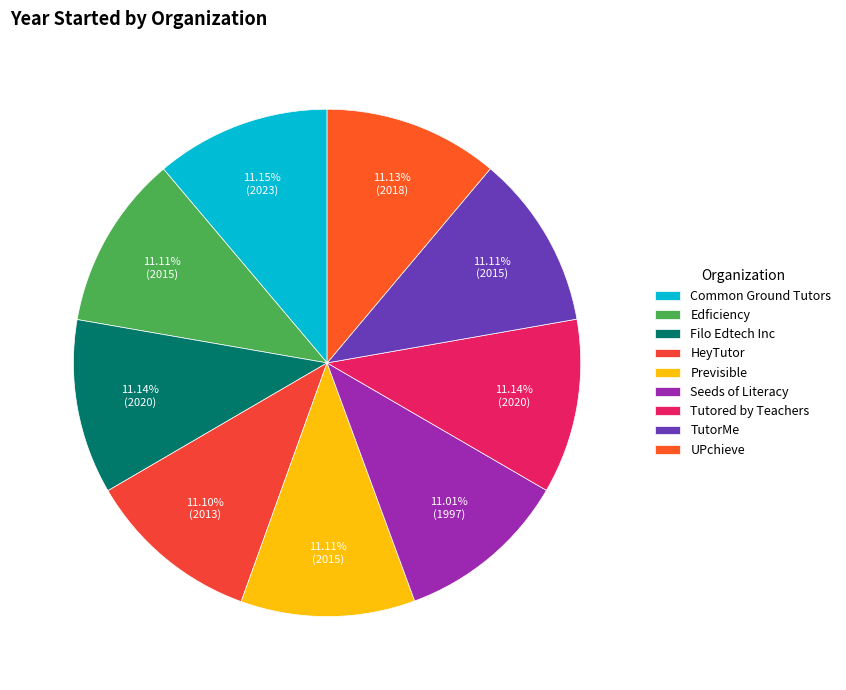

True or false: Previsible accounts for 4% of the total.

False